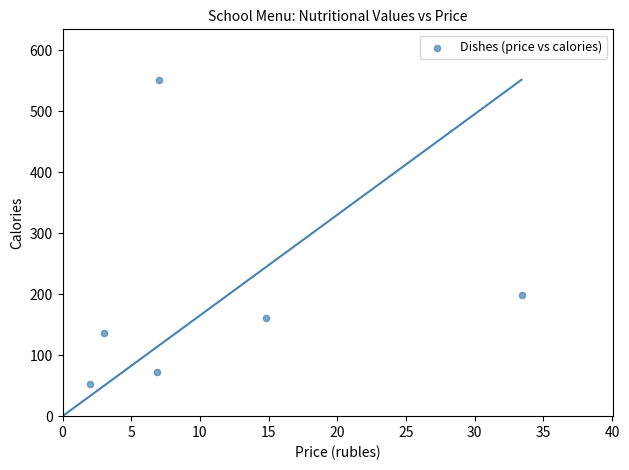

What Y value in the scatter plot is closest to 301?

199.0